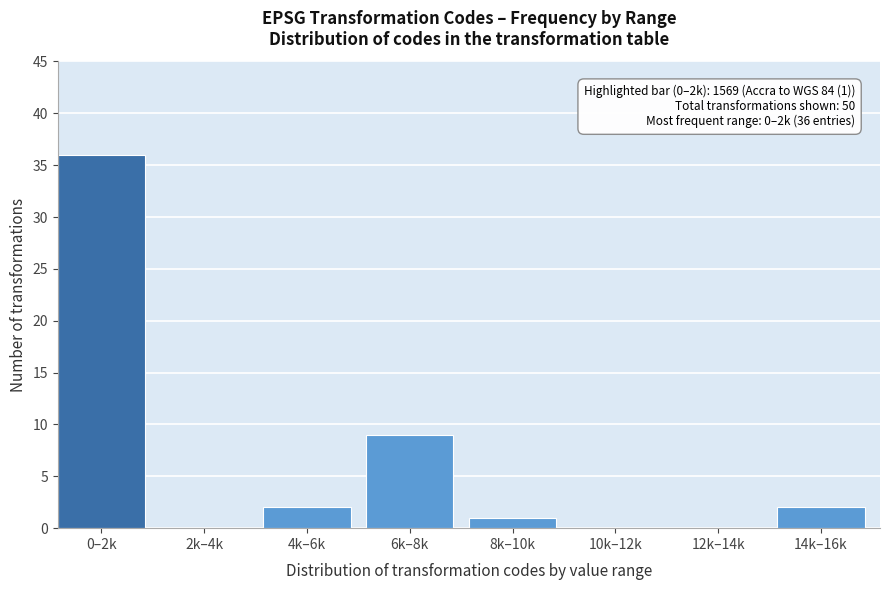

Reading left to right, transcribe all the data shown in this chart.

0–2k=36	2k–4k=0	4k–6k=2	6k–8k=9	8k–10k=1	10k–12k=0	12k–14k=0	14k–16k=2